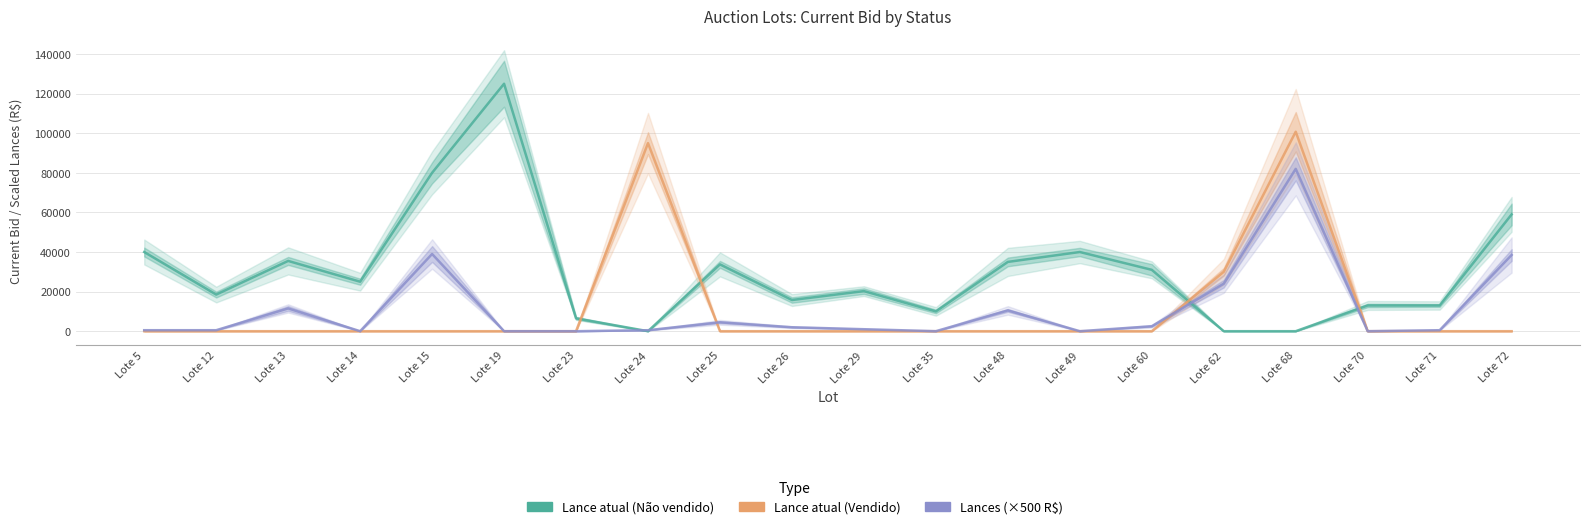

The Lances (×500 R$) series shows 3442 at Lote 26. True or false?

False